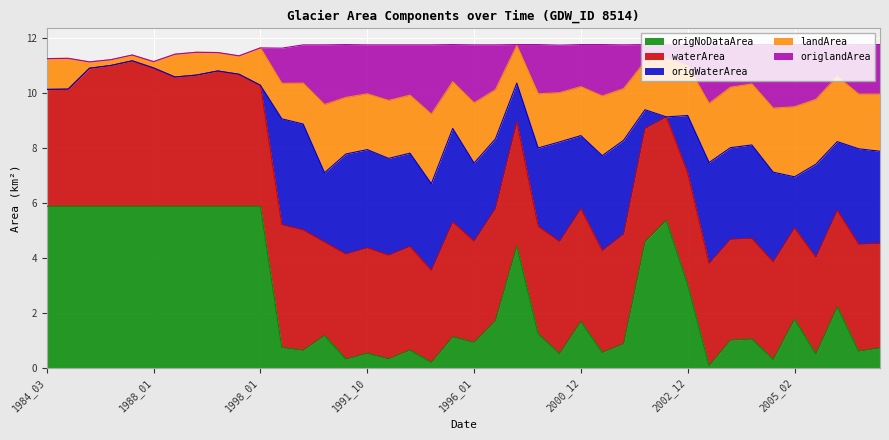

What is the average value of the origWaterArea series?

2.6